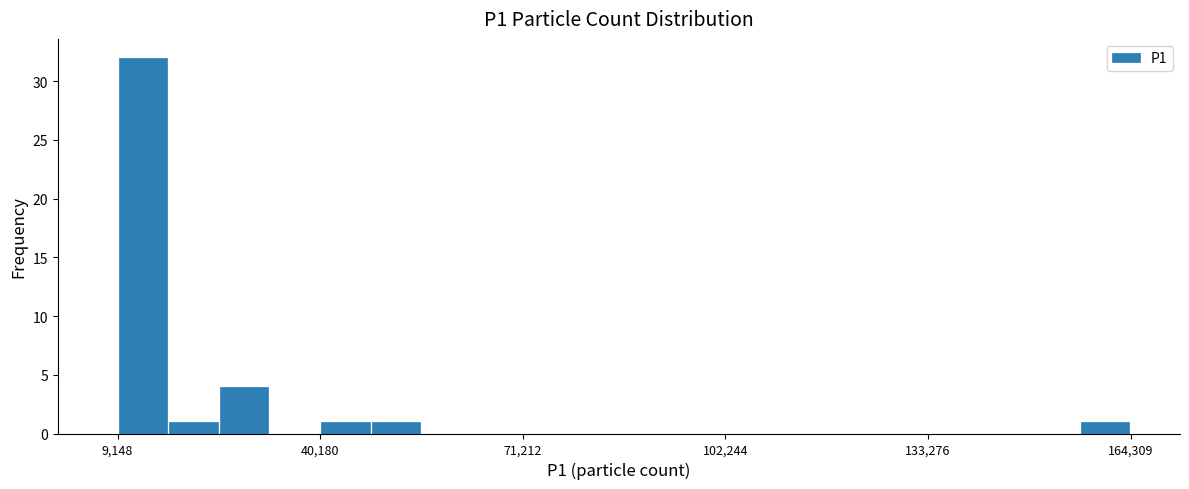

Read against the x-axis, roughly where is the centre of the tallest bar?

15000